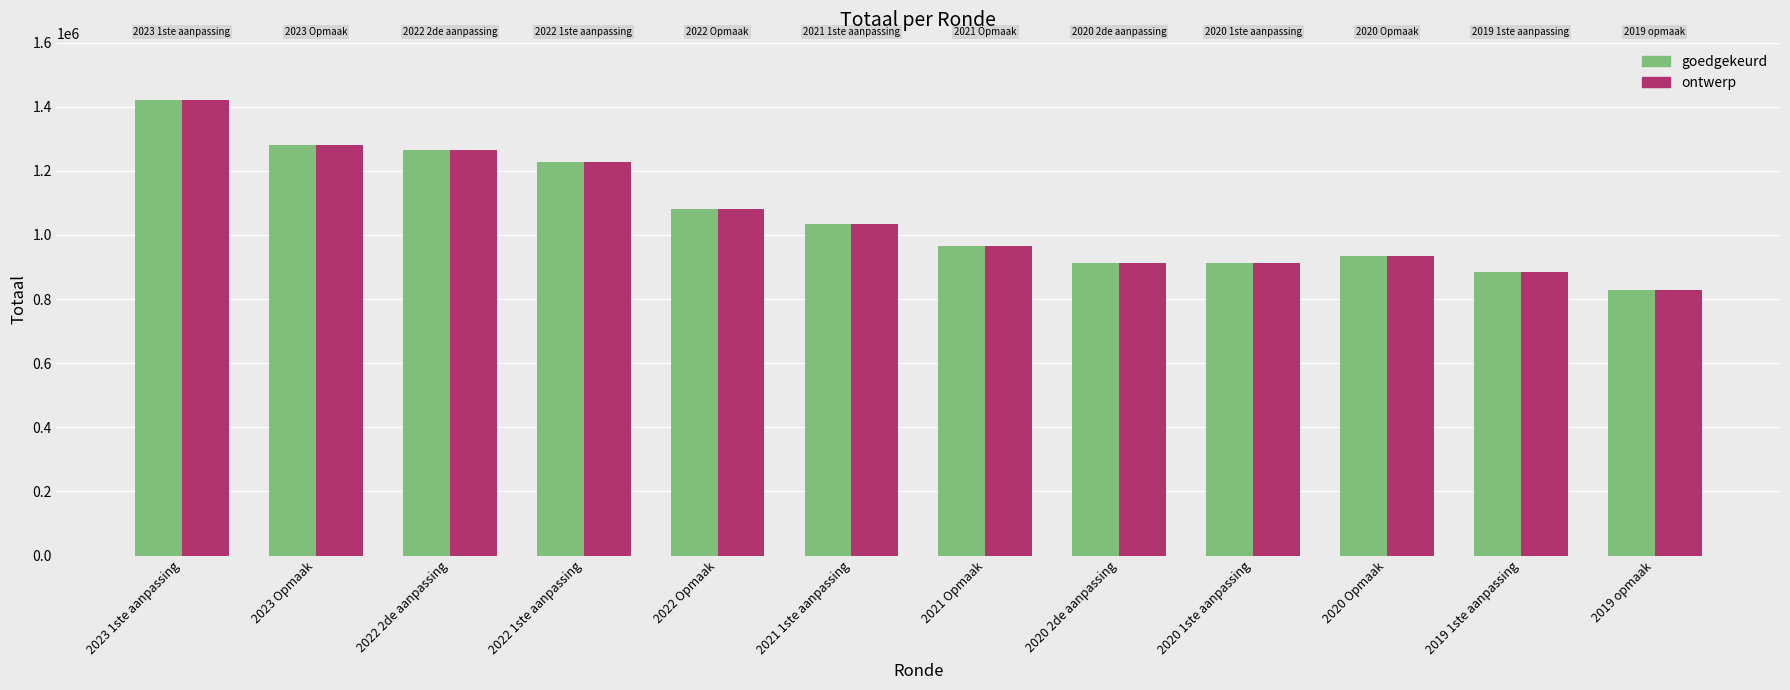

Which category has the lowest value across all series?

2019 opmaak